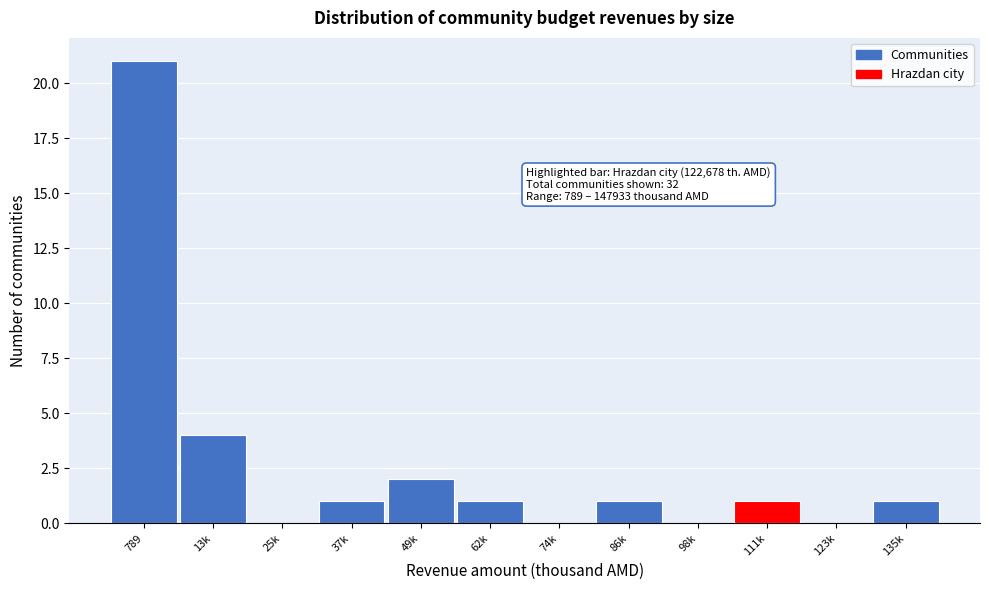

Reading left to right, extract all data points from this chart.

789=21	13k=4	25k=0	37k=1	49k=2	62k=1	74k=0	86k=1	98k=0	111k=1	123k=0	135k=1